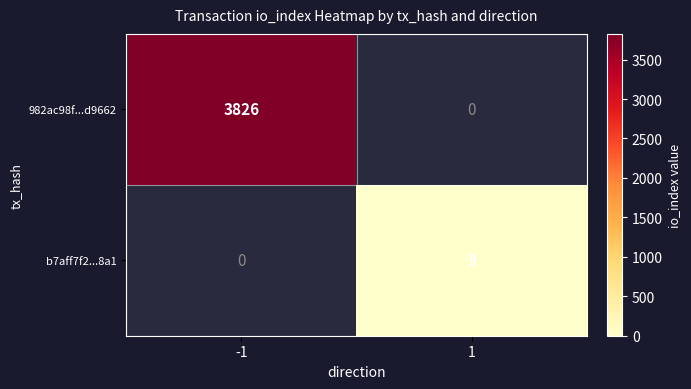

True or false: 982ac98f...d9662 has a value of 3826 at -1.

True